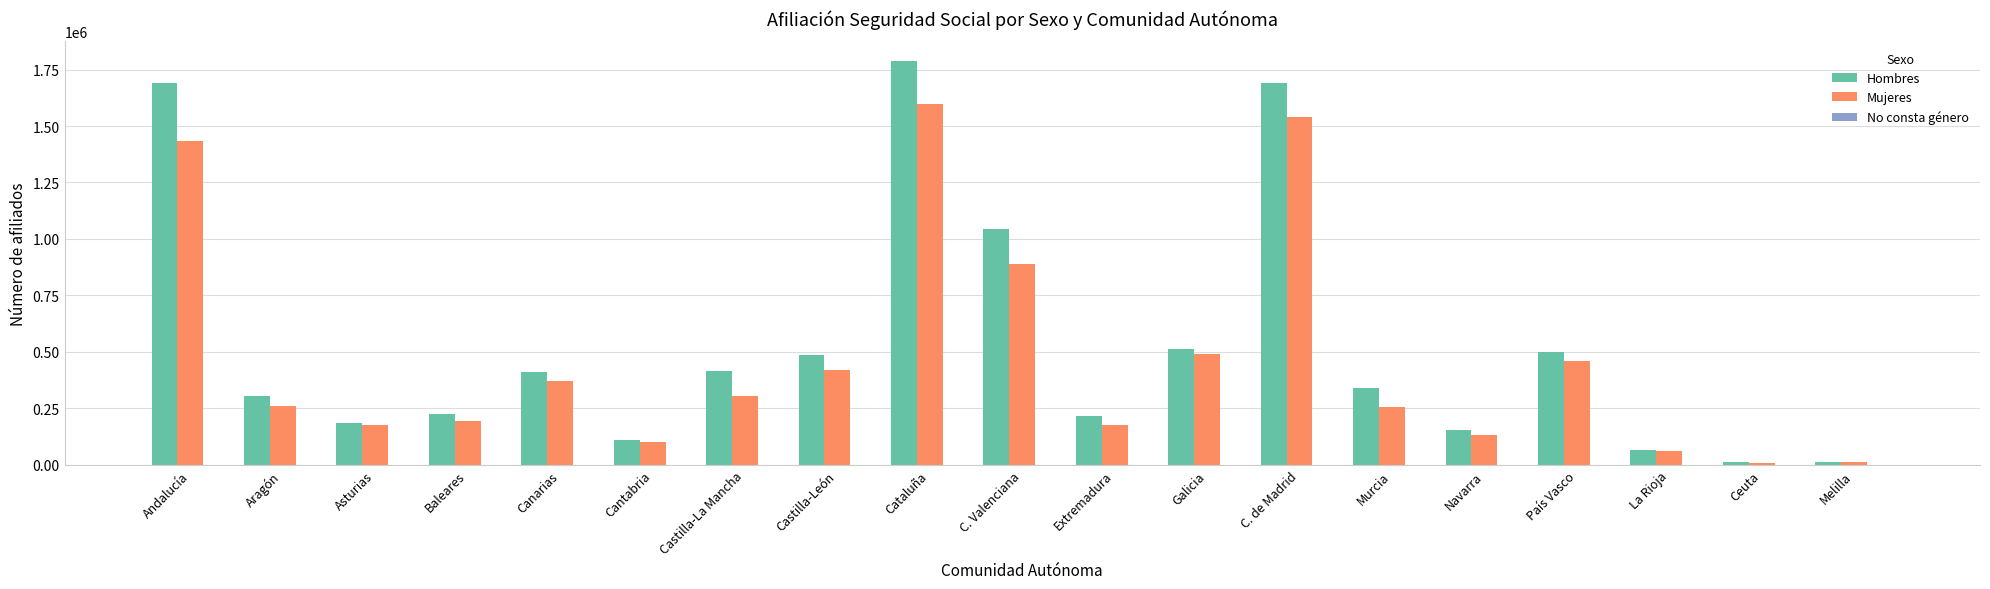

At which category does the chart reach its peak across all series?

Cataluña